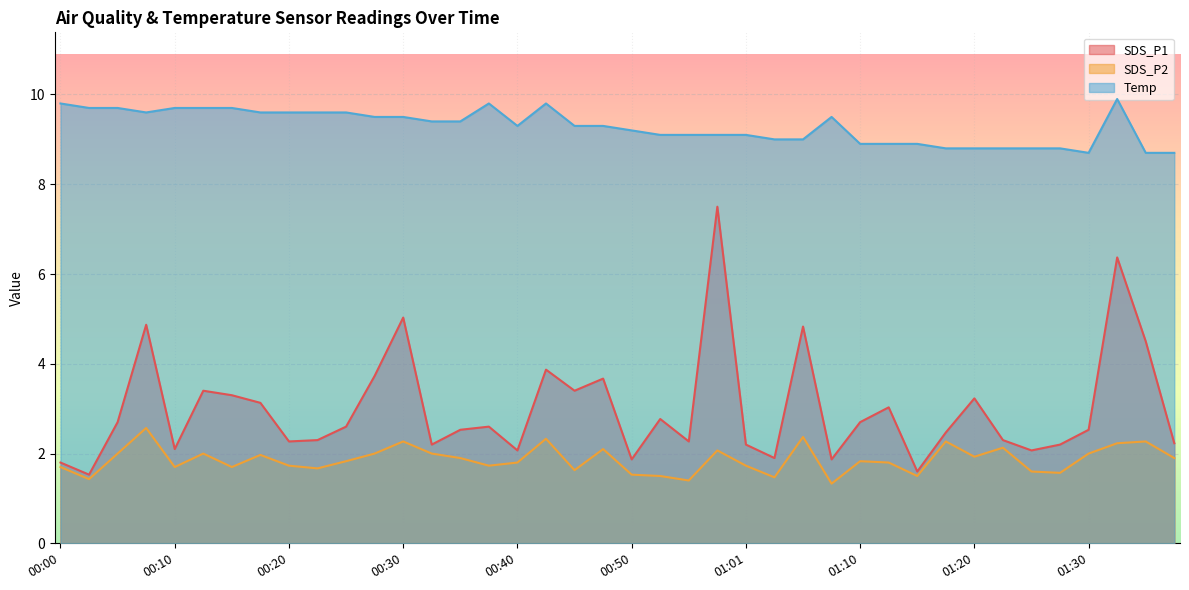

Between 00:20 and 00:40, which is larger?

00:20